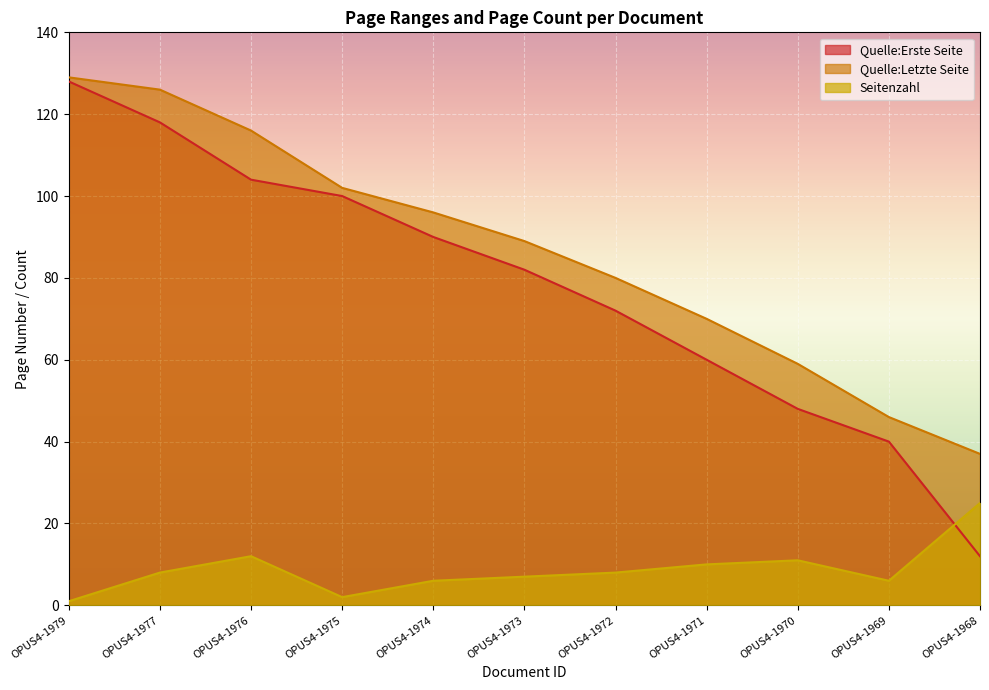

What are all the series names shown in the legend?

Quelle:Erste Seite, Quelle:Letzte Seite, Seitenzahl